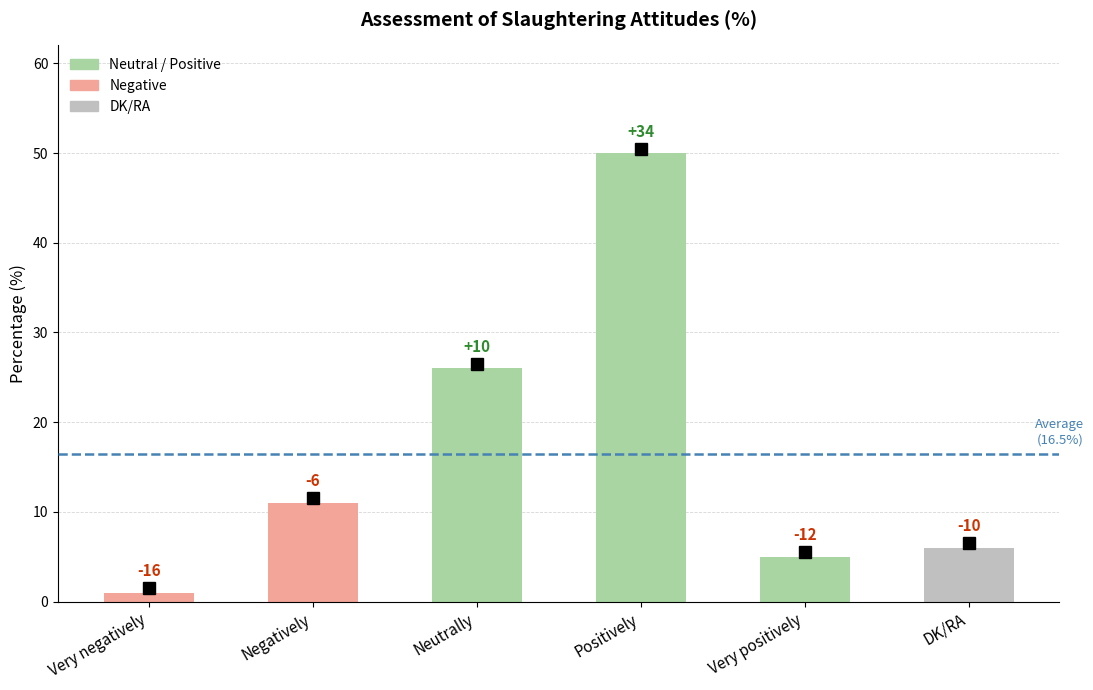

Which label corresponds to the largest value in the chart?

Positively